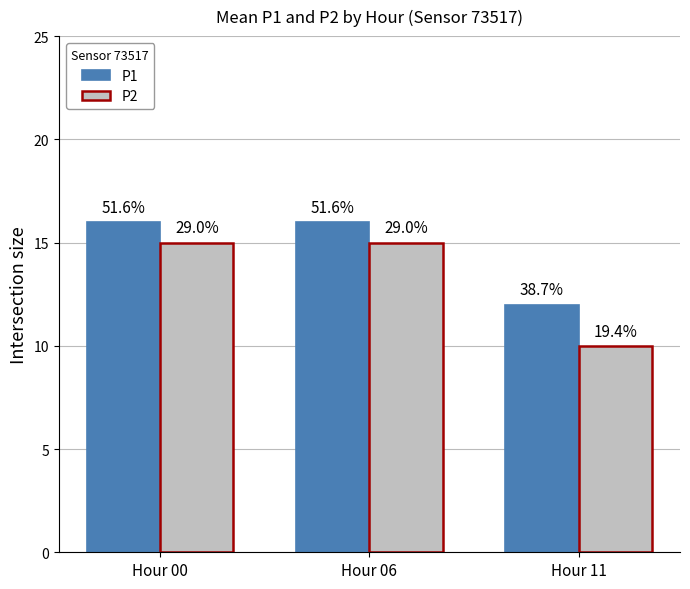

Read the P2 value at Hour 00.

15